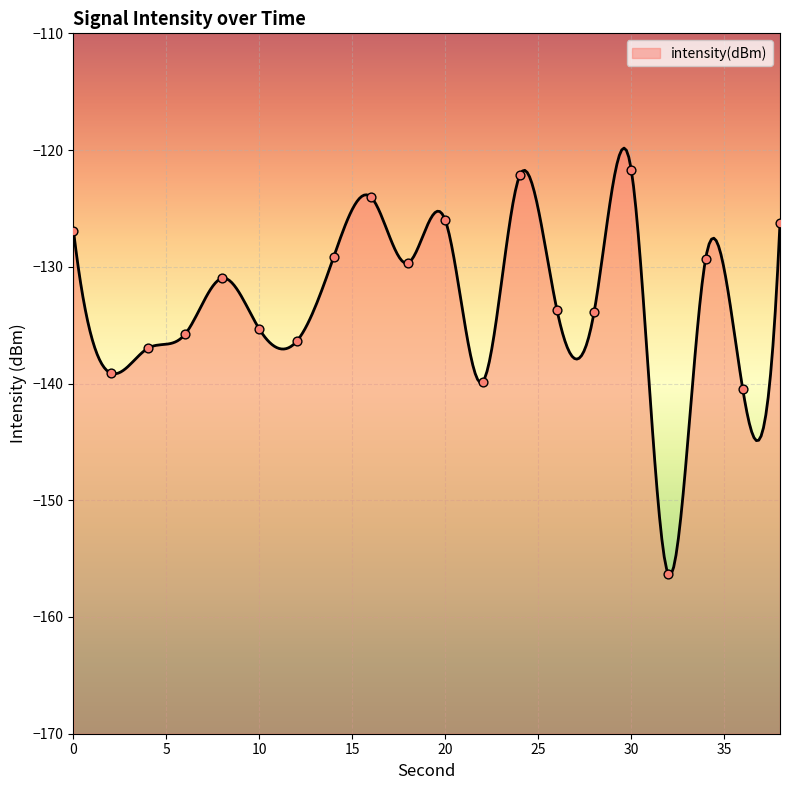

Which has a higher value, 36 or 38?

38